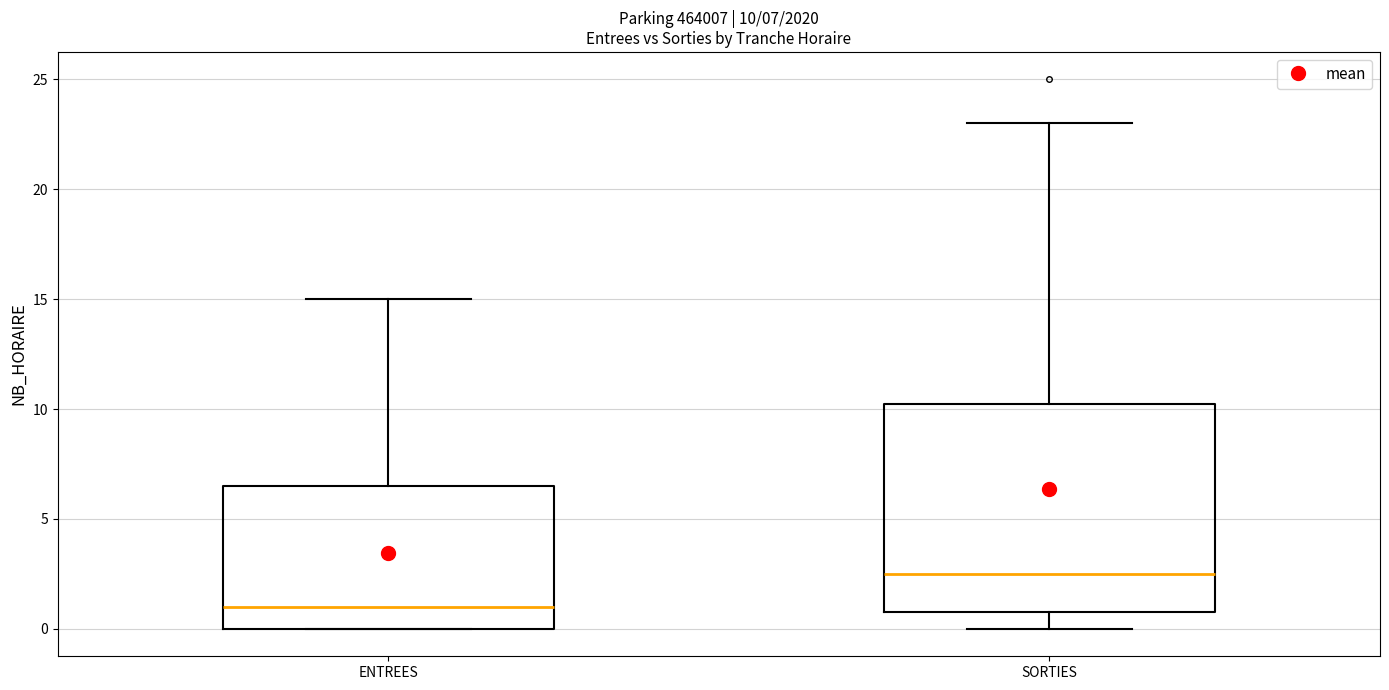

Which box's median line is the lowest?

ENTREES